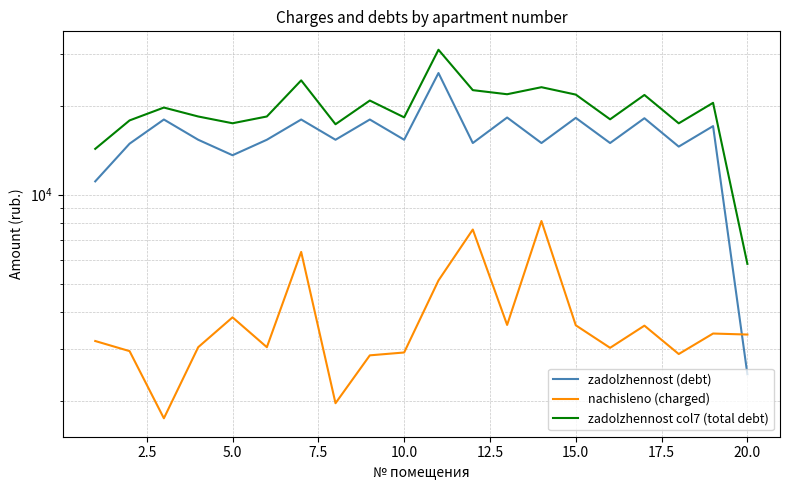

Which series has the largest total across all categories?

zadolzhennost col7 (total debt)